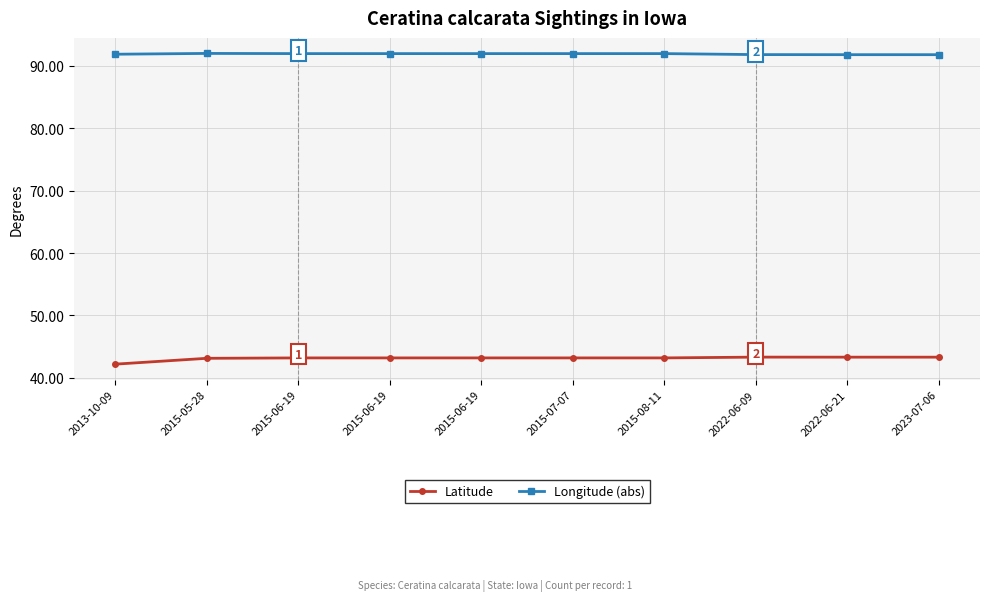

List the series in order of their overall mean, highest first.

Longitude (abs), Latitude